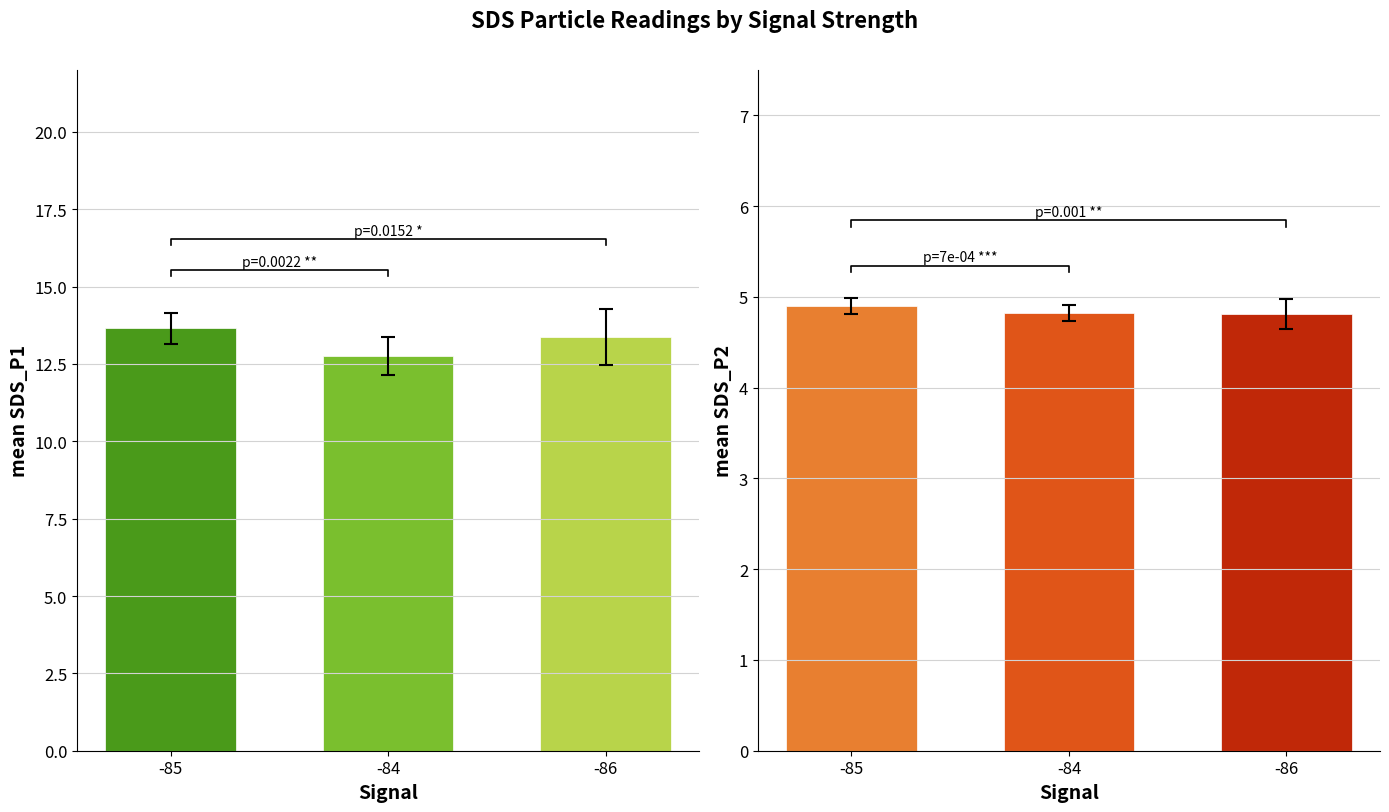

What is the label of the 3rd bar from the left?

-86